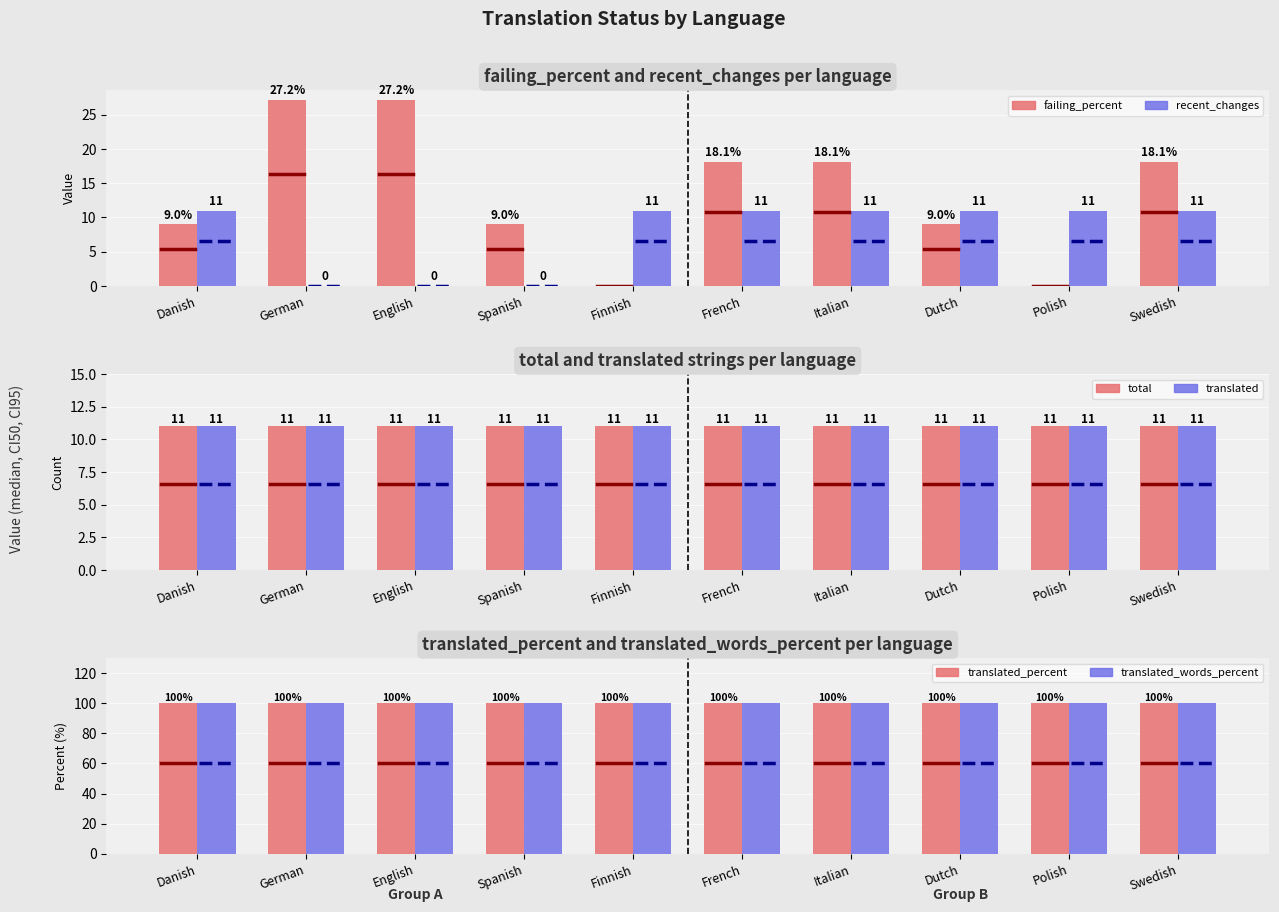

Rank the series by their maximum value, from highest to lowest.

translated_percent, translated_words_percent, failing_percent, recent_changes, total, translated